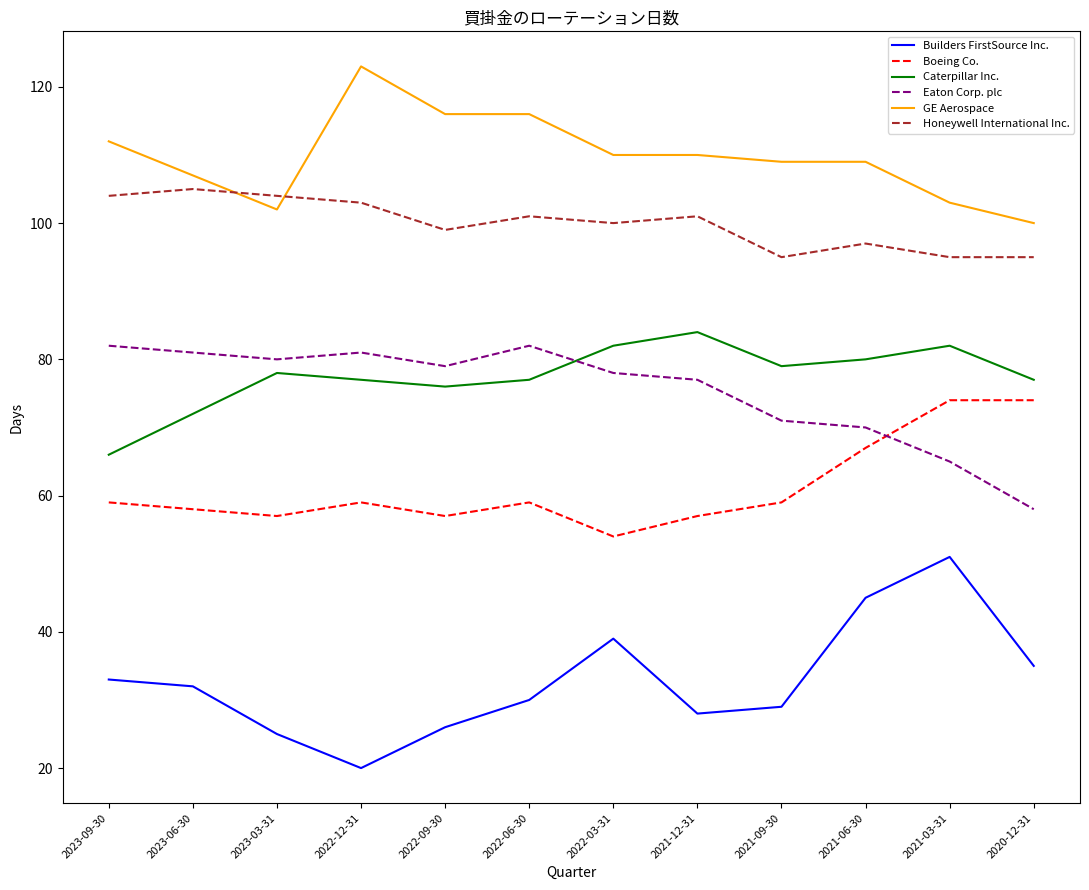

At which label does Honeywell International Inc. first exceed 101?

2023-09-30